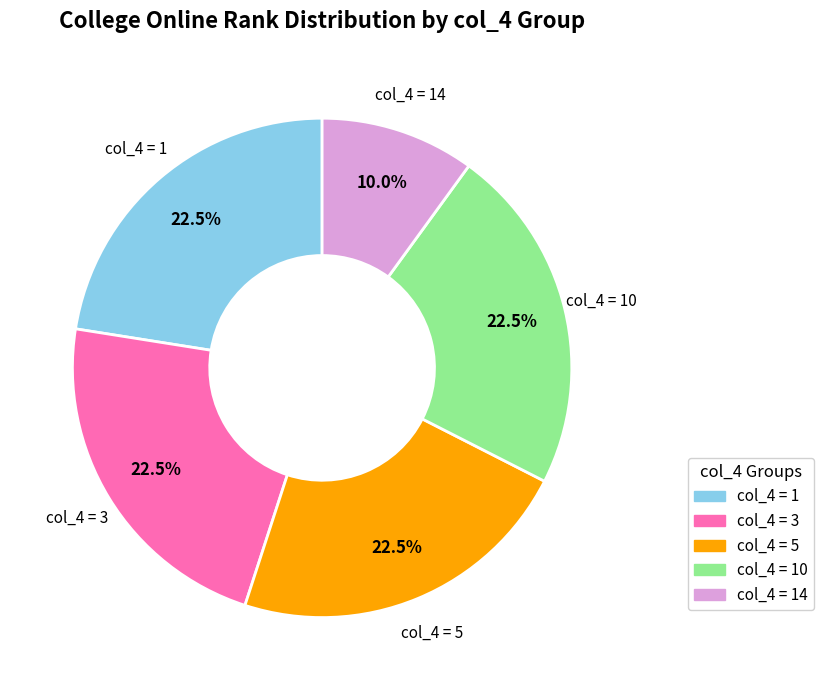

Is there any slice that represents more than half of the pie?

No